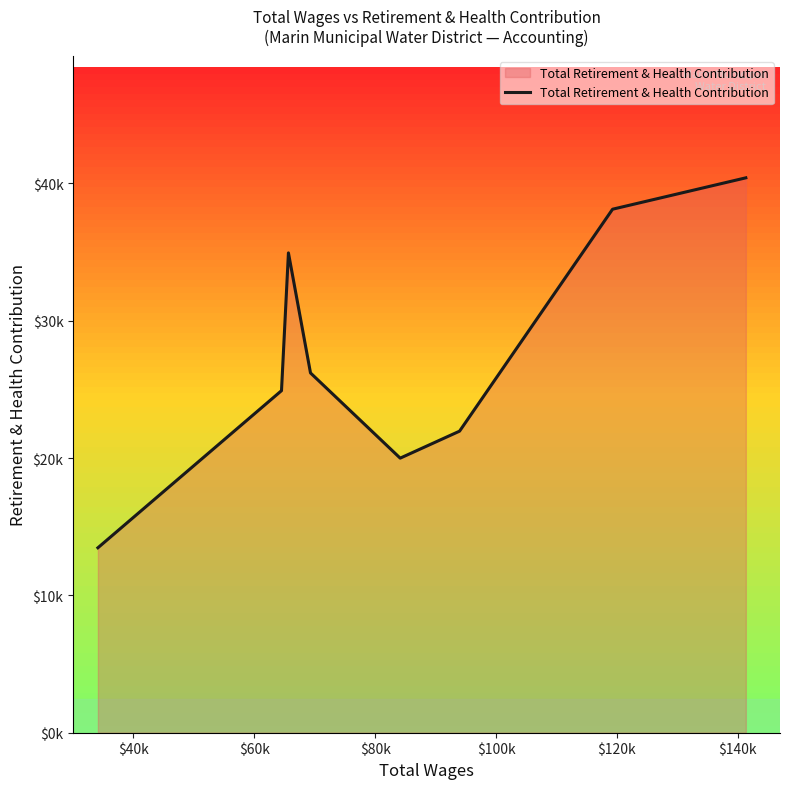

Is this an area chart (filled region under the line)?

Yes